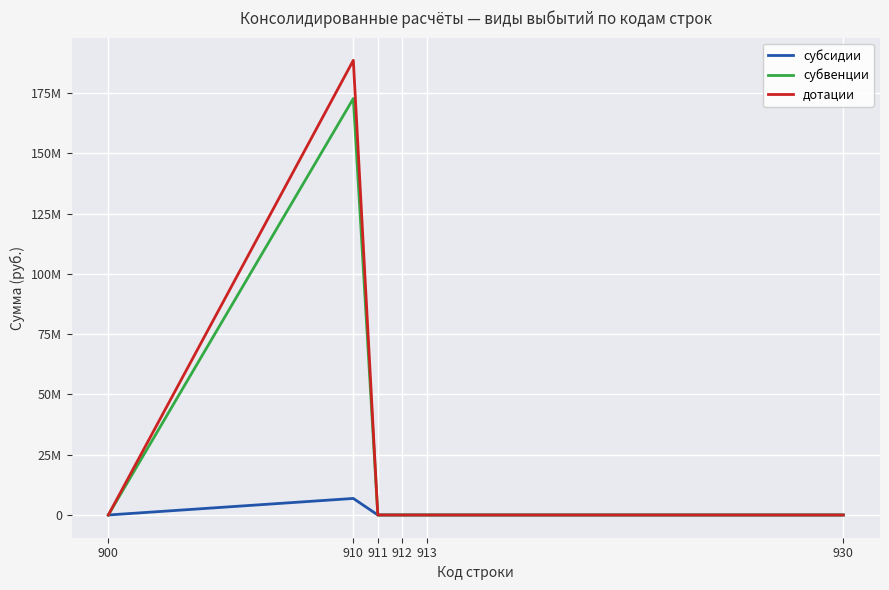

True or false: субсидии and дотации cross at least once.

False